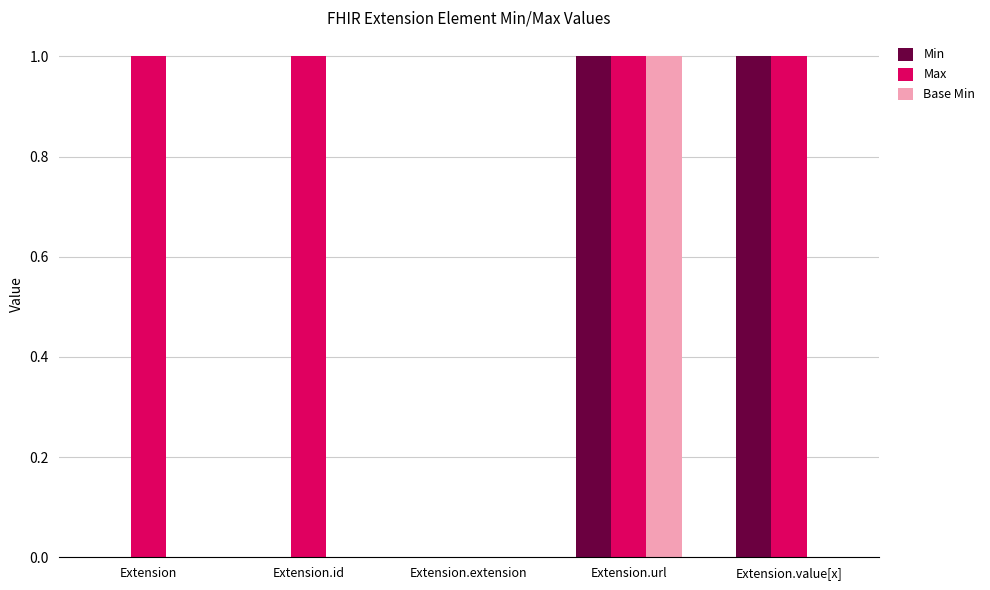

How many groups of bars are there?

5